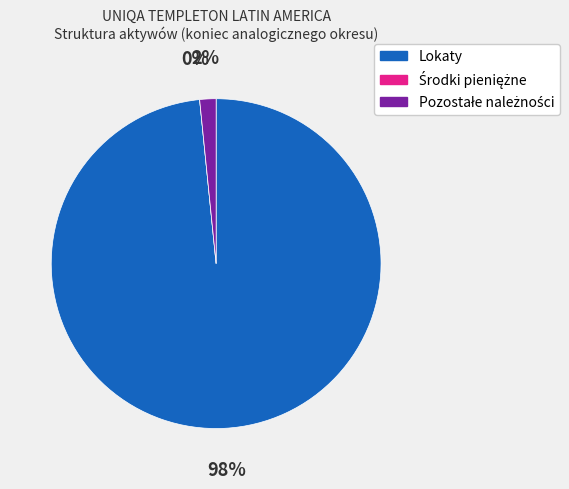

How many segments does this pie chart have?

3